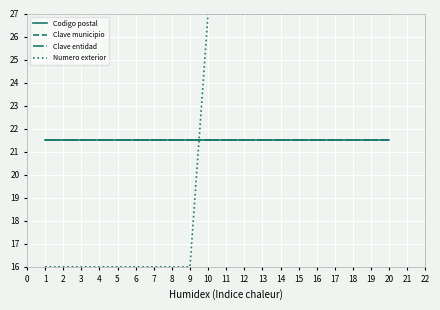

Is this an area chart (filled region under the line)?

No